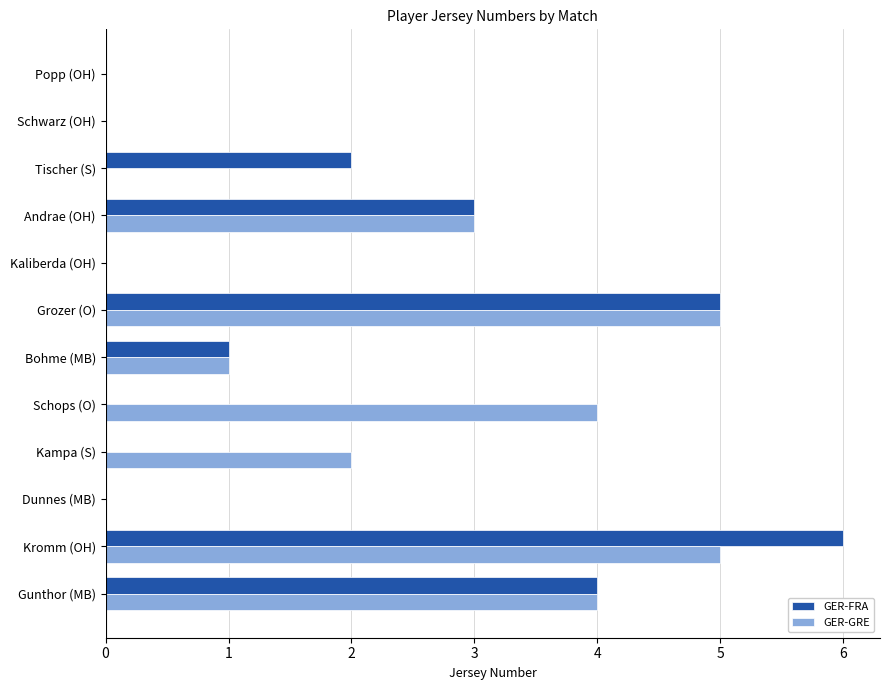

What is the sum of all GER-FRA values?

21